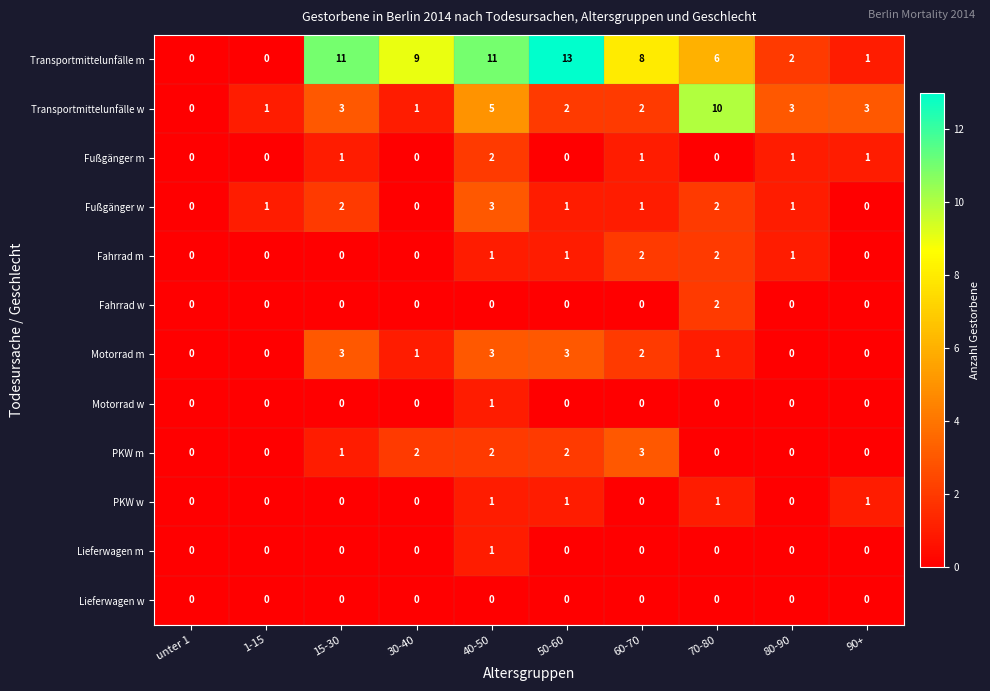

What is the total value across all series at 50-60?

23